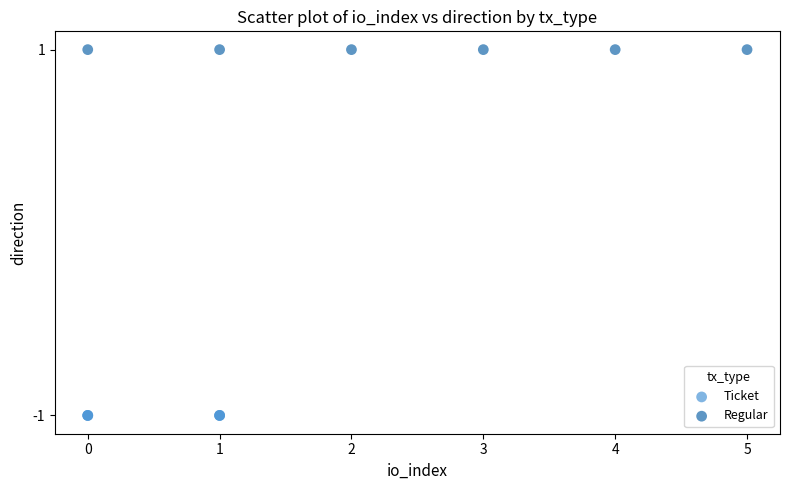

Which series contains the lowest Y value?

Ticket